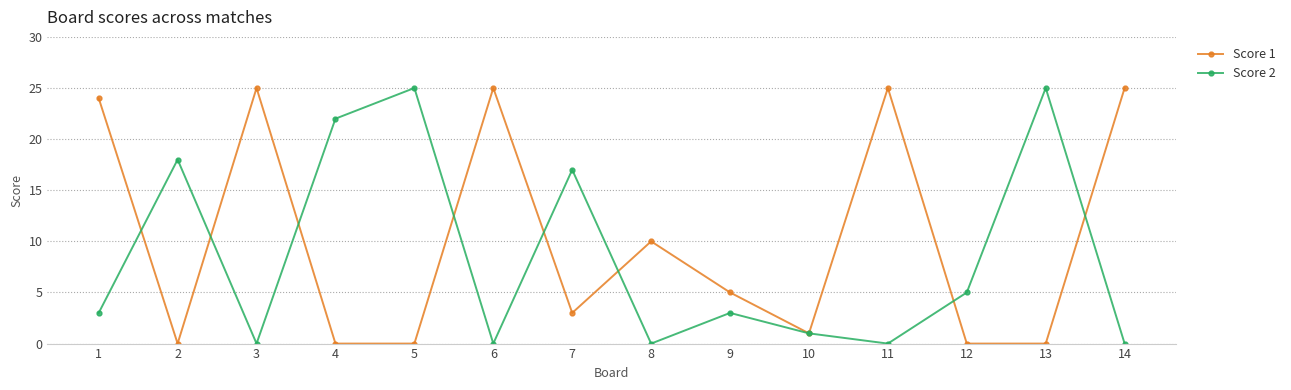

Which series has the largest total across all categories?

Score 1